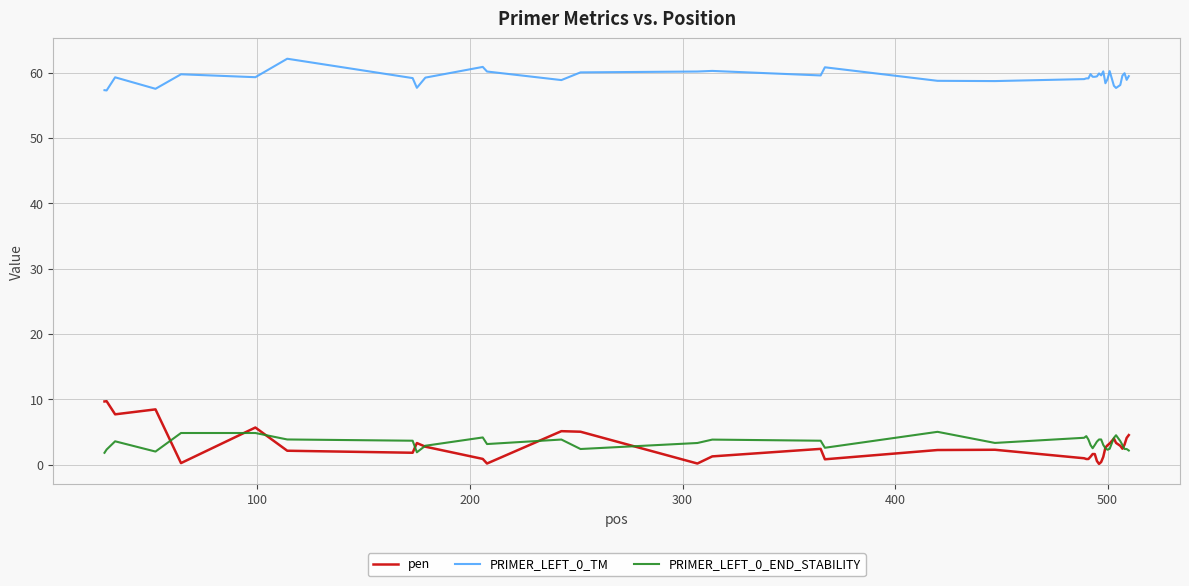

Which series has the widest spread of values?

pen